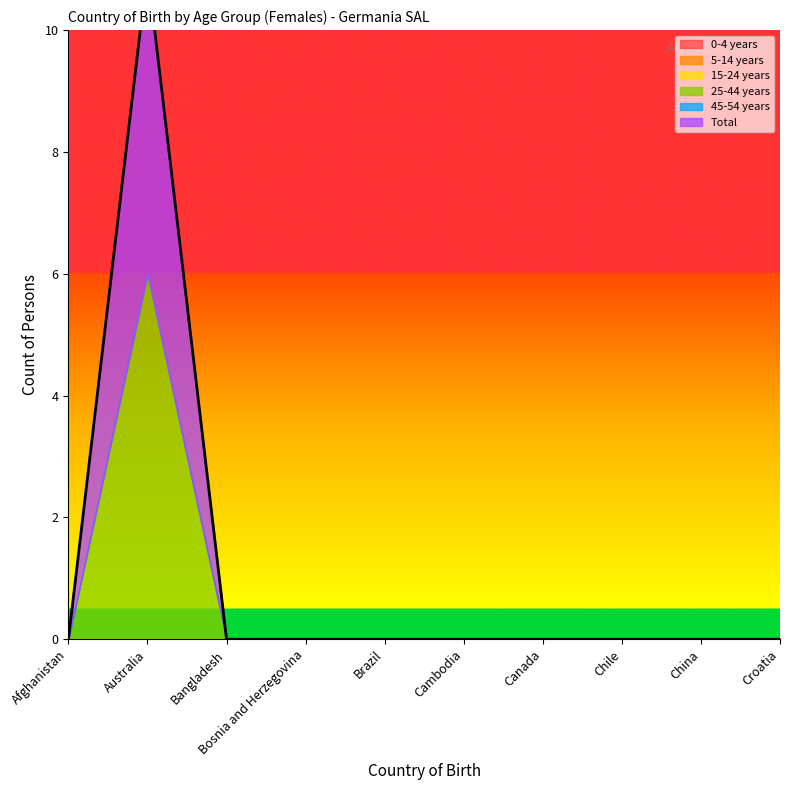

Is the value of Total at Afghanistan greater than the value of 45-54 years at Brazil?

No